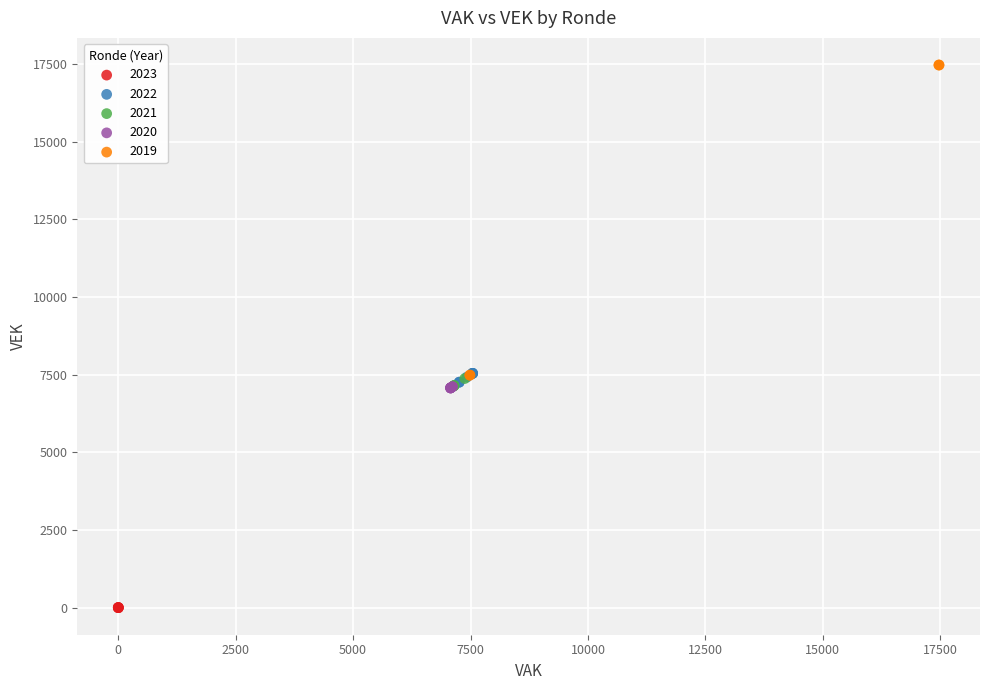

Which series reaches the maximum Y coordinate?

2019